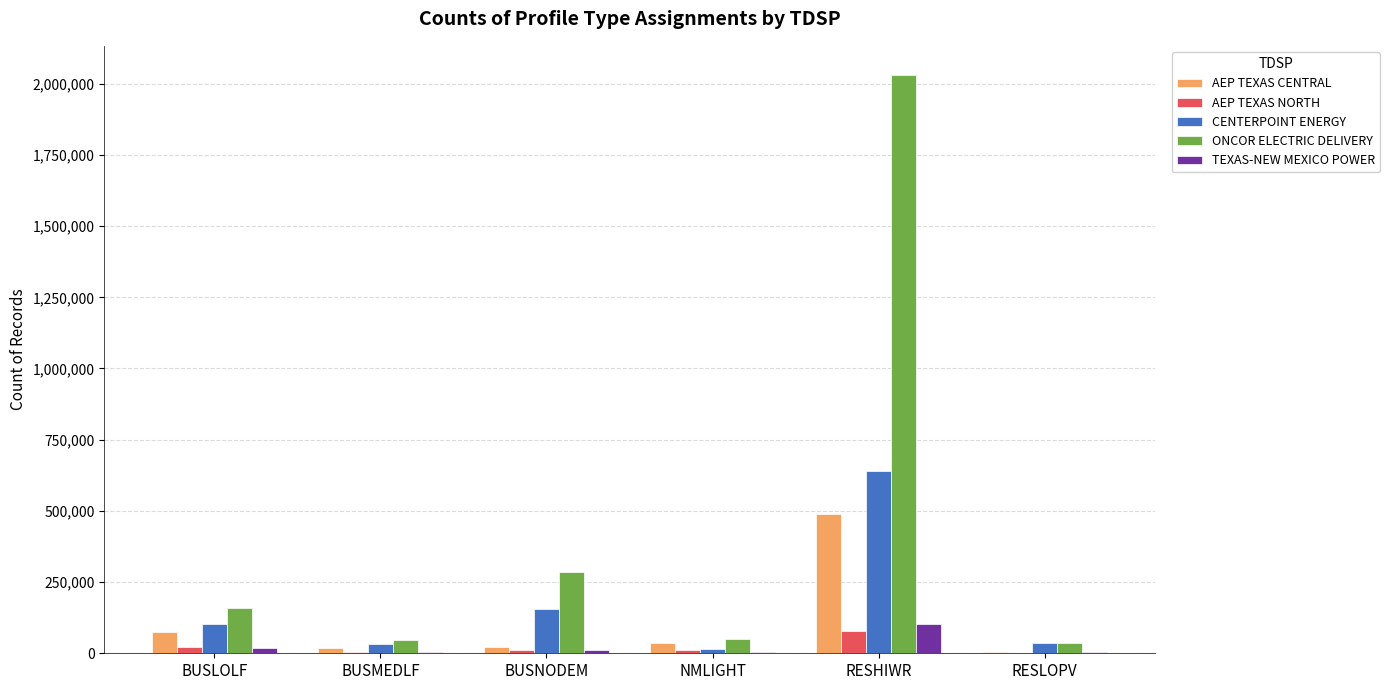

What is the difference between the ONCOR ELECTRIC DELIVERY values at BUSMEDLF and BUSNODEM?

237271